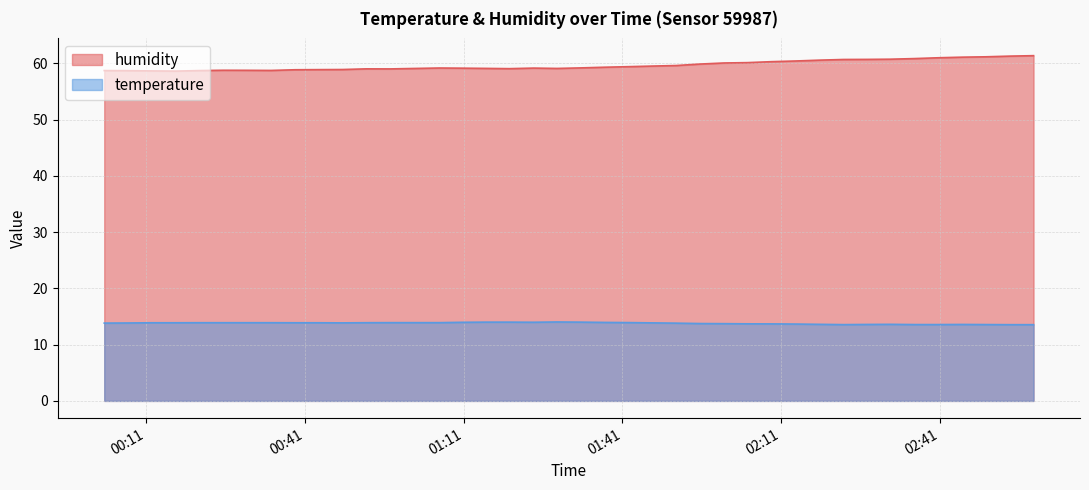

True or false: humidity has more than 2 interior local peaks.

True